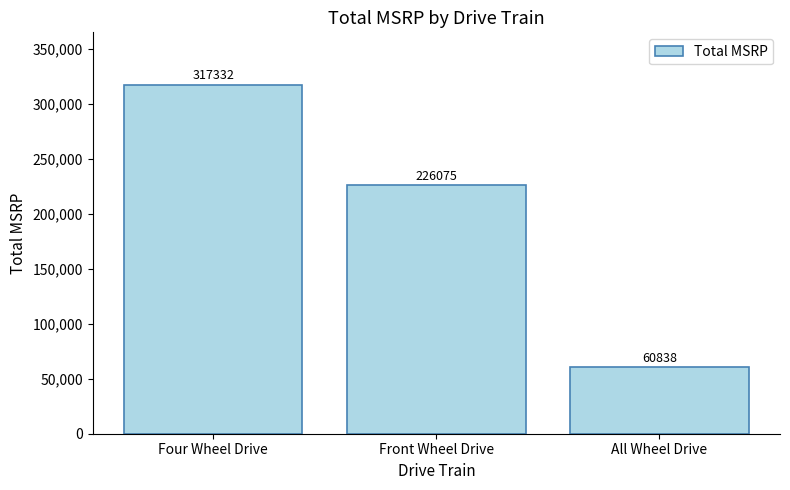

What is the minimum value shown in the chart?

60838